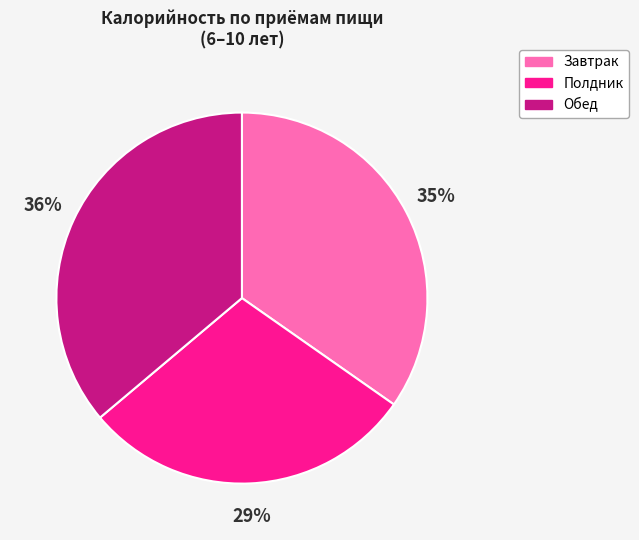

To the nearest percent, what portion does Завтрак represent?

35%